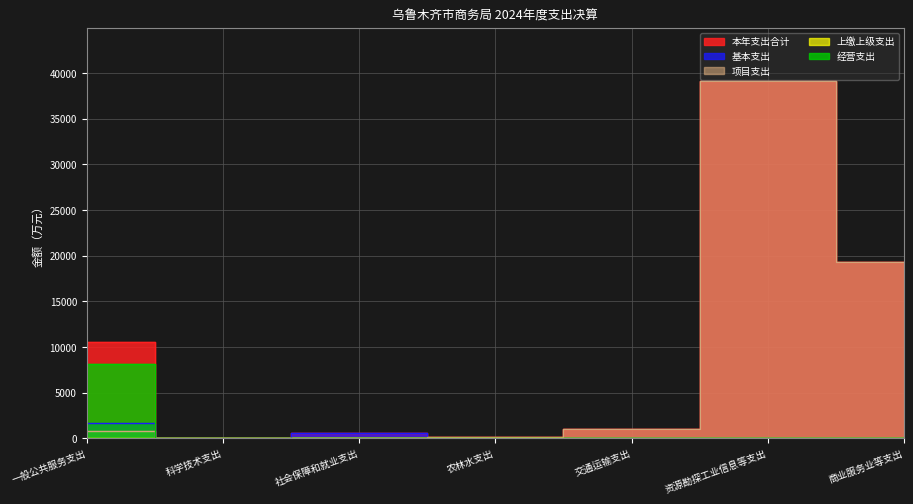

At which category does 项目支出 reach its first local valley?

社会保障和就业支出